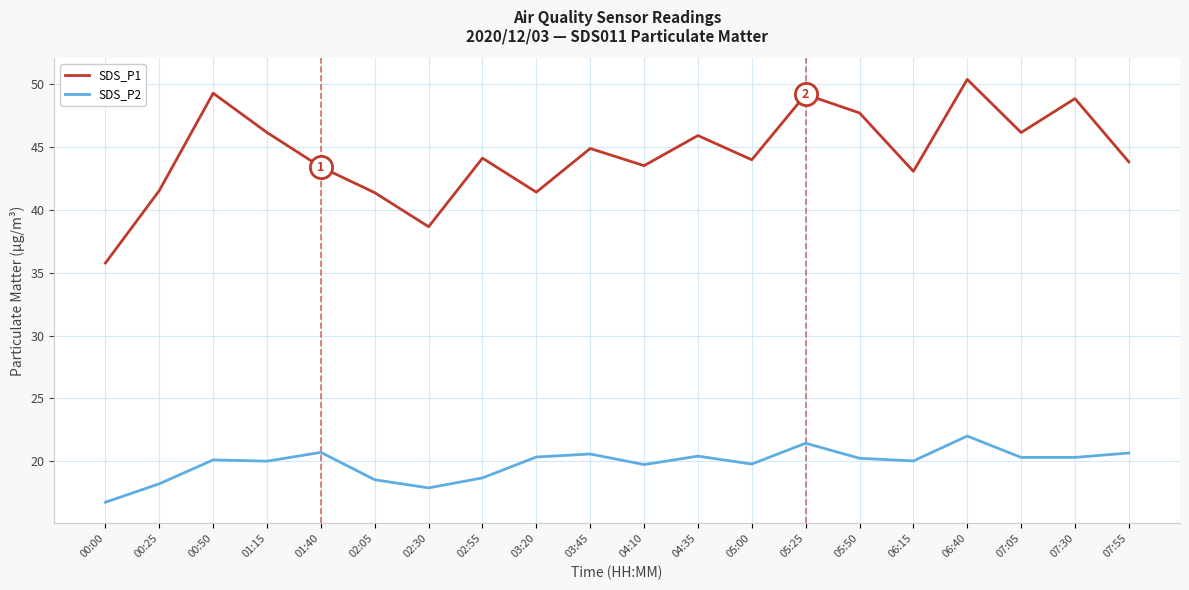

At 02:55, list the series in order from smallest to largest.

SDS_P2, SDS_P1